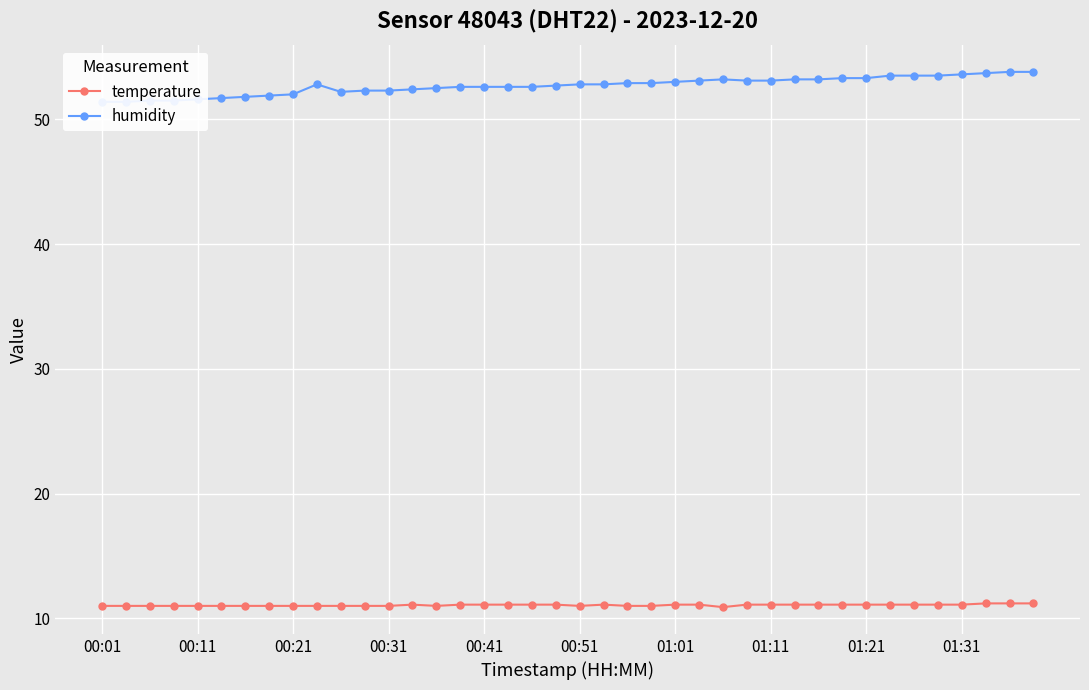

Is it true that temperature equals 11.0 at 11?

True